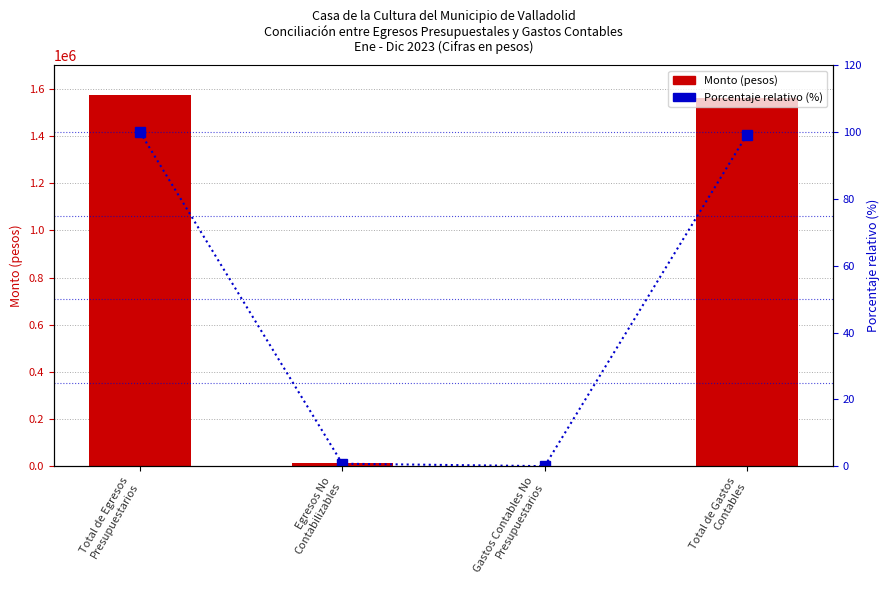

What is the difference between the Porcentaje relativo (%) values at Gastos Contables No
Presupuestarios and Egresos No
Contabilizables?

0.7